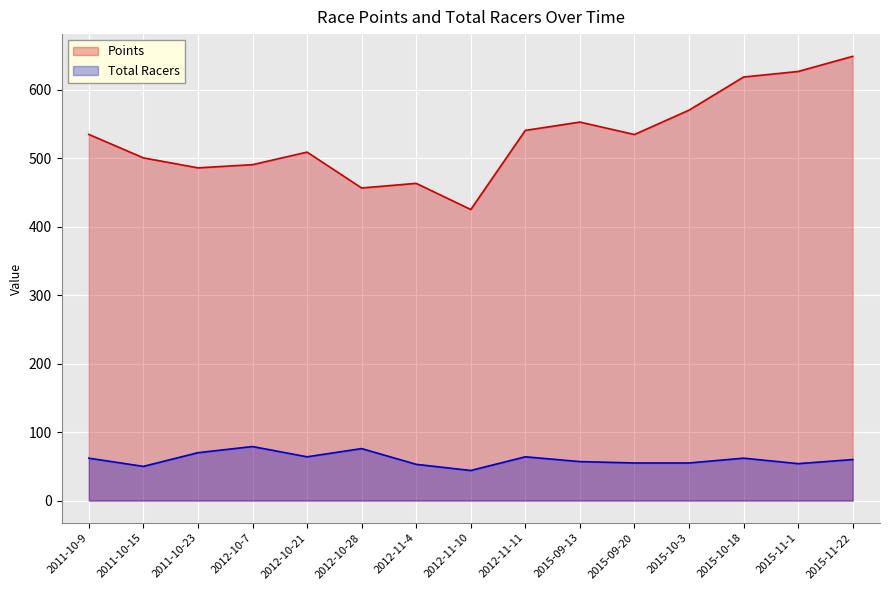

Reading left to right, extract all data points from this chart.

Points: 2011-10-9=535.1	2011-10-15=500.8	2011-10-23=486.2	2012-10-7=490.9	2012-10-21=509.2	2012-10-28=456.8	2012-11-4=463.6	2012-11-10=425.4	2012-11-11=541.0	2015-09-13=553.1	2015-09-20=535.0	2015-10-3=570.5	2015-10-18=619.0	2015-11-1=627.1	2015-11-22=649.2
Total Racers: 2011-10-9=62.0	2011-10-15=50.0	2011-10-23=70.0	2012-10-7=79.0	2012-10-21=64.0	2012-10-28=76.0	2012-11-4=53.0	2012-11-10=44.0	2012-11-11=64.0	2015-09-13=57.0	2015-09-20=55.0	2015-10-3=55.0	2015-10-18=62.0	2015-11-1=54.0	2015-11-22=60.0